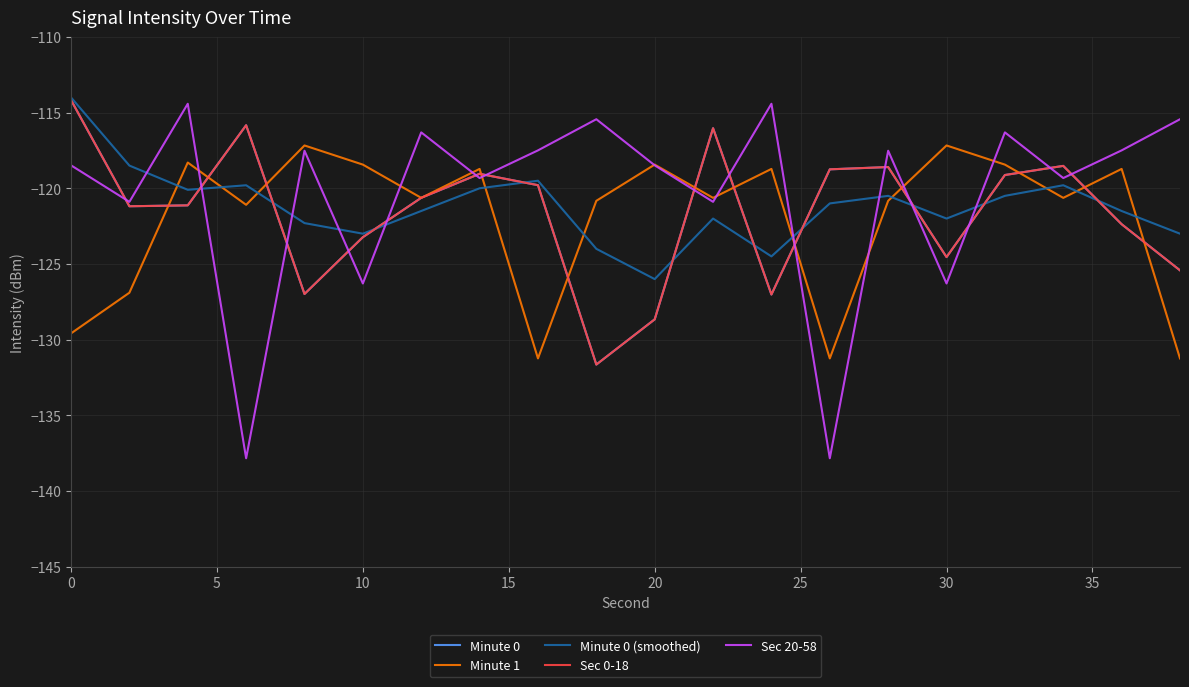

Does the chart have visible grid lines?

Yes